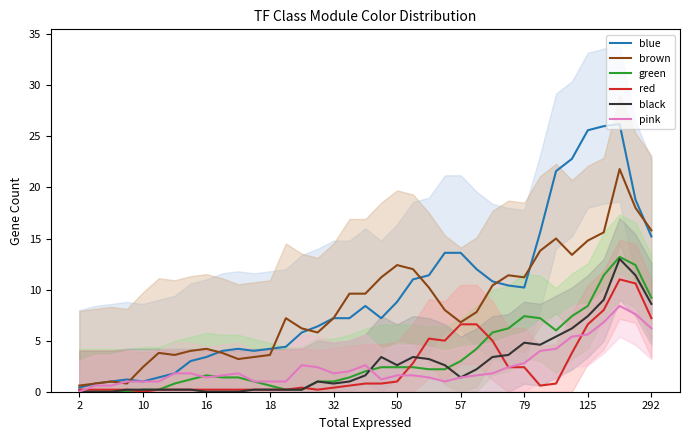

The value of pink at 32 is 1.8. True or false?

True